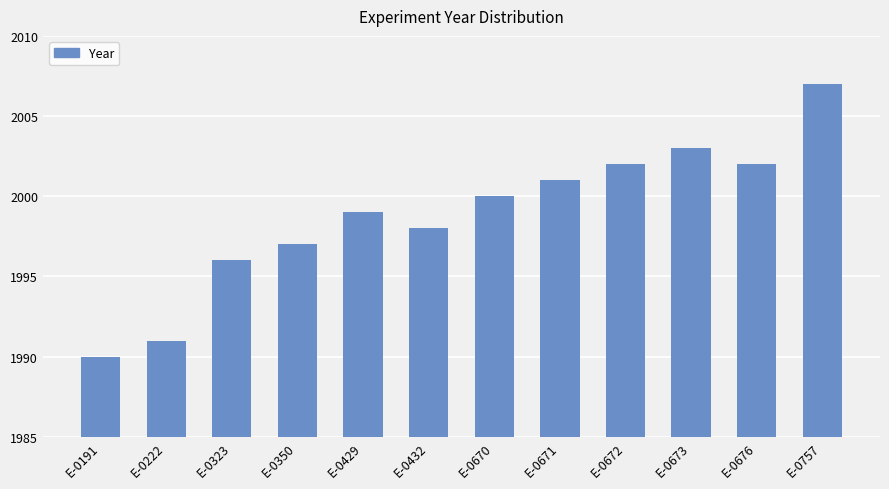

What is the difference between the second highest and minimum values?

13